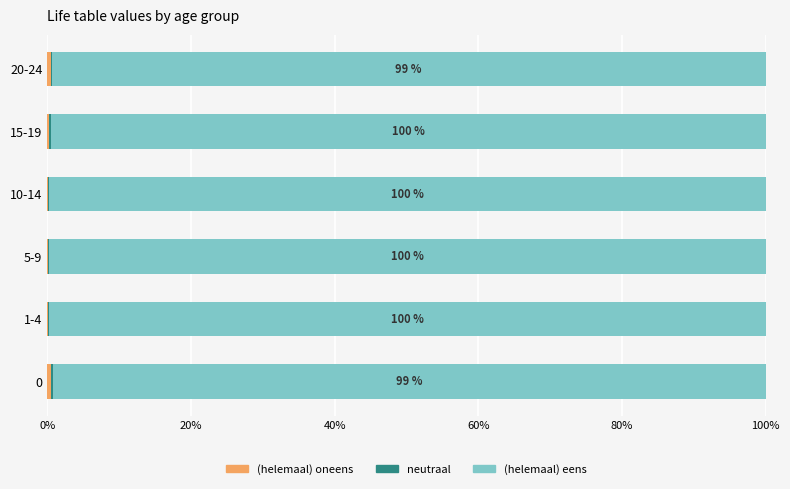

What is the label of the 1st bar from the right?

20-24